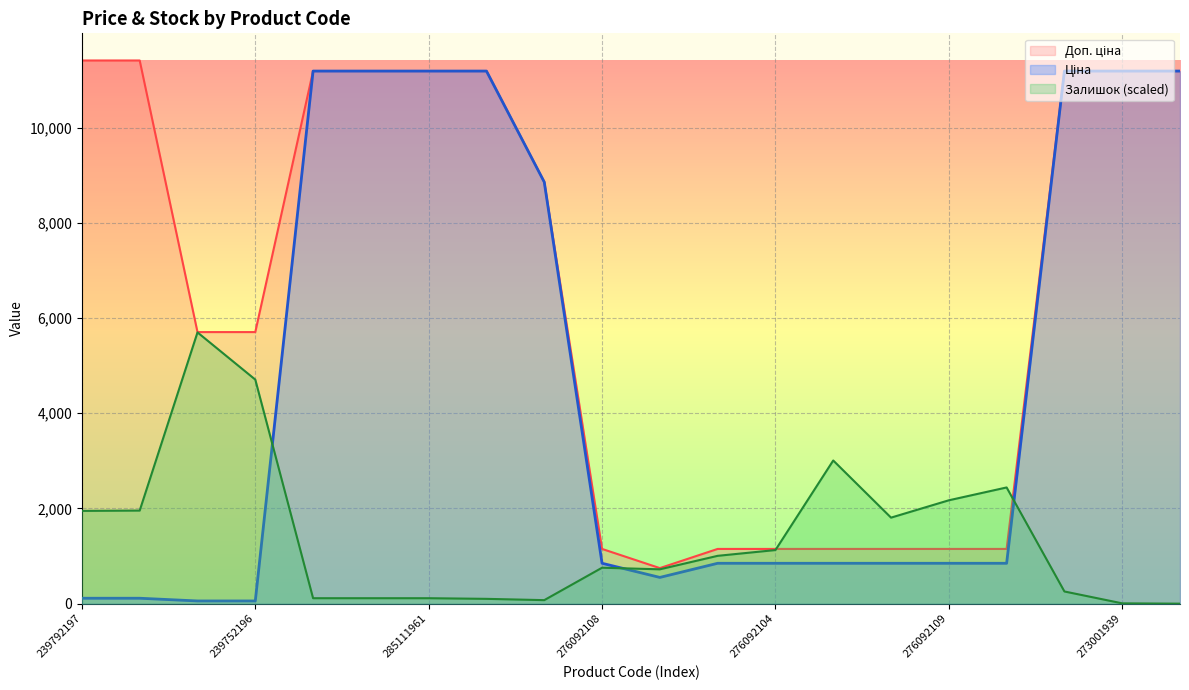

Reading left to right, extract all data points from this chart.

Ціна: 239792197=114.1	239792196=114.1	239752197=57.0	239752196=57.0	285112220=11188.2	285112217=11188.2	285111961=11188.2	285111912=11188.2	248922198=8856.7	276092108=848.4	276092107=551.5	276092105=848.4	276092104=848.4	276092103=848.4	276092035=848.4	276092109=848.4	276092106=848.4	273001960=11188.2	273001939=11188.2	273001918=11188.2
Доп. ціна: 239792197=11410.0	239792196=11410.0	239752197=5705.0	239752196=5705.0	285112220=11188.2	285112217=11188.2	285111961=11188.2	285111912=11188.2	248922198=8856.7	276092108=1149.7	276092107=747.0	276092105=1149.7	276092104=1149.7	276092103=1149.7	276092035=1149.7	276092109=1149.7	276092106=1149.7	273001960=11188.2	273001939=11188.2	273001918=11188.2
Залишок: 239792197=1948.9	239792196=1955.6	239752197=5698.3	239752196=4707.0	285112220=114.6	285112217=114.6	285111961=114.6	285111912=101.2	248922198=74.2	276092108=755.3	276092107=721.6	276092105=1004.8	276092104=1126.2	276092103=3007.6	276092035=1807.3	276092109=2171.4	276092106=2441.1	273001960=256.3	273001939=6.7	273001918=0.0